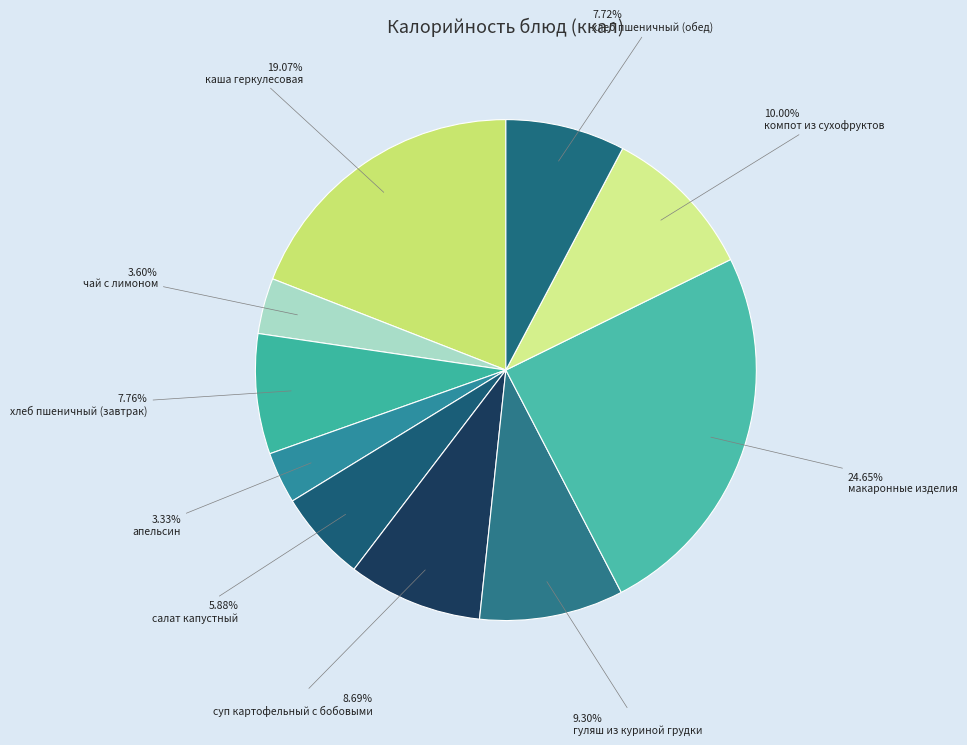

To the nearest percent, what percentage of the pie is компот из сухофруктов?

10%